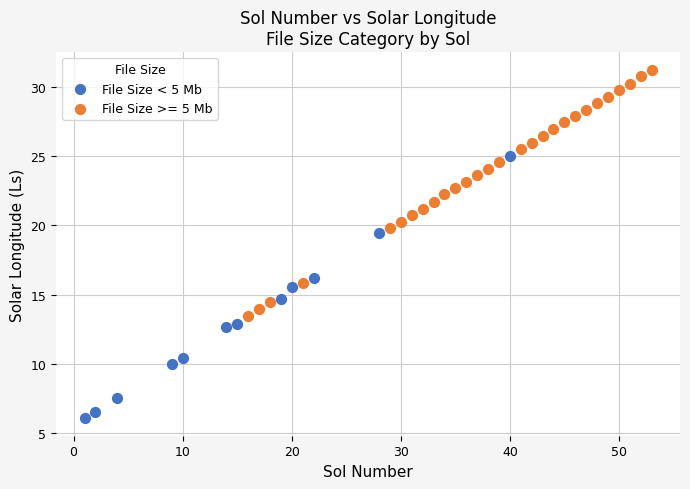

Which series reaches the minimum Y coordinate?

File Size < 5 Mb